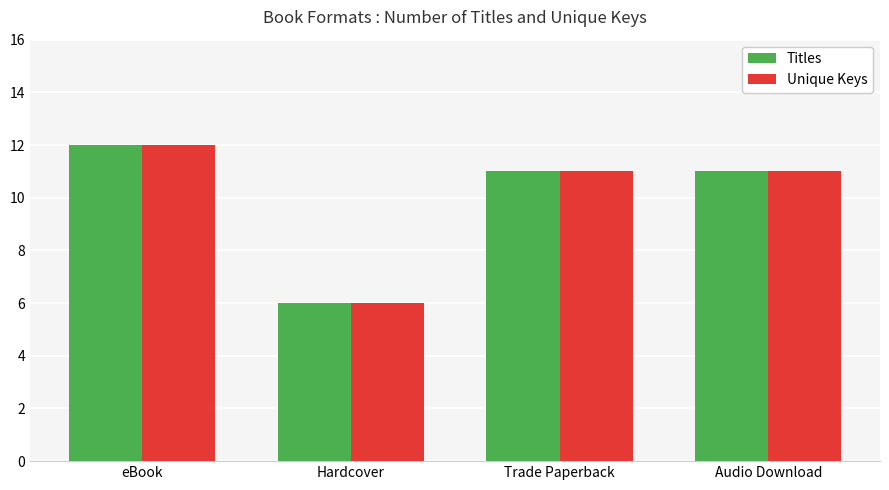

What is the total value across all series at Hardcover?

12